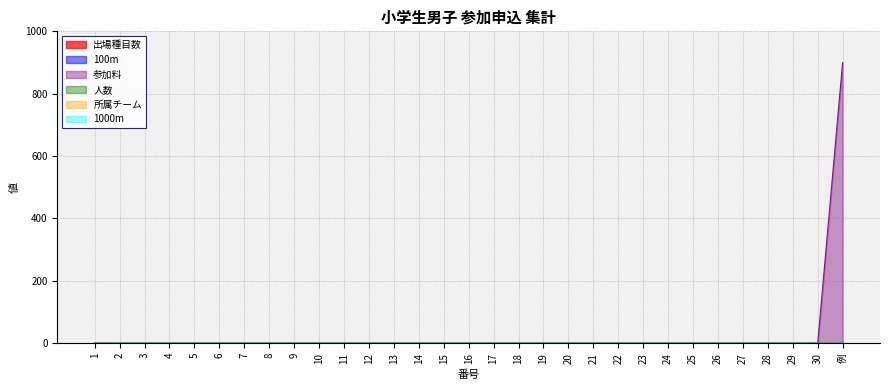

Is the value of 1000m at 9 greater than the value of 所属チーム at 8?

No